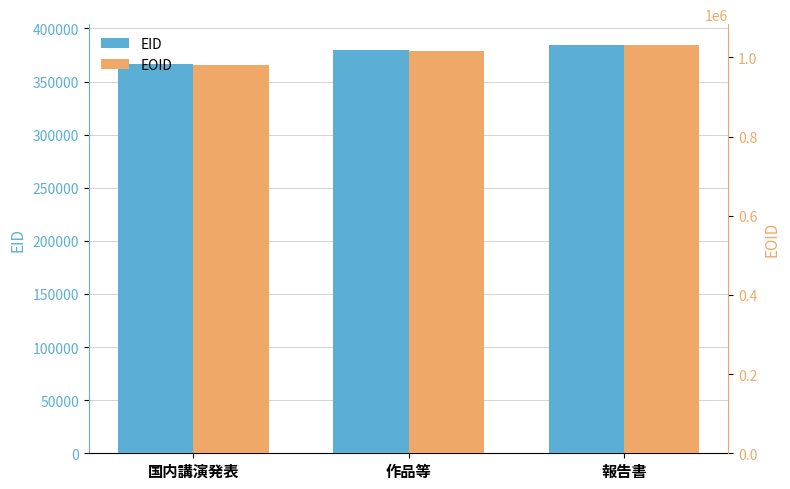

How many bars are there in each group?

2